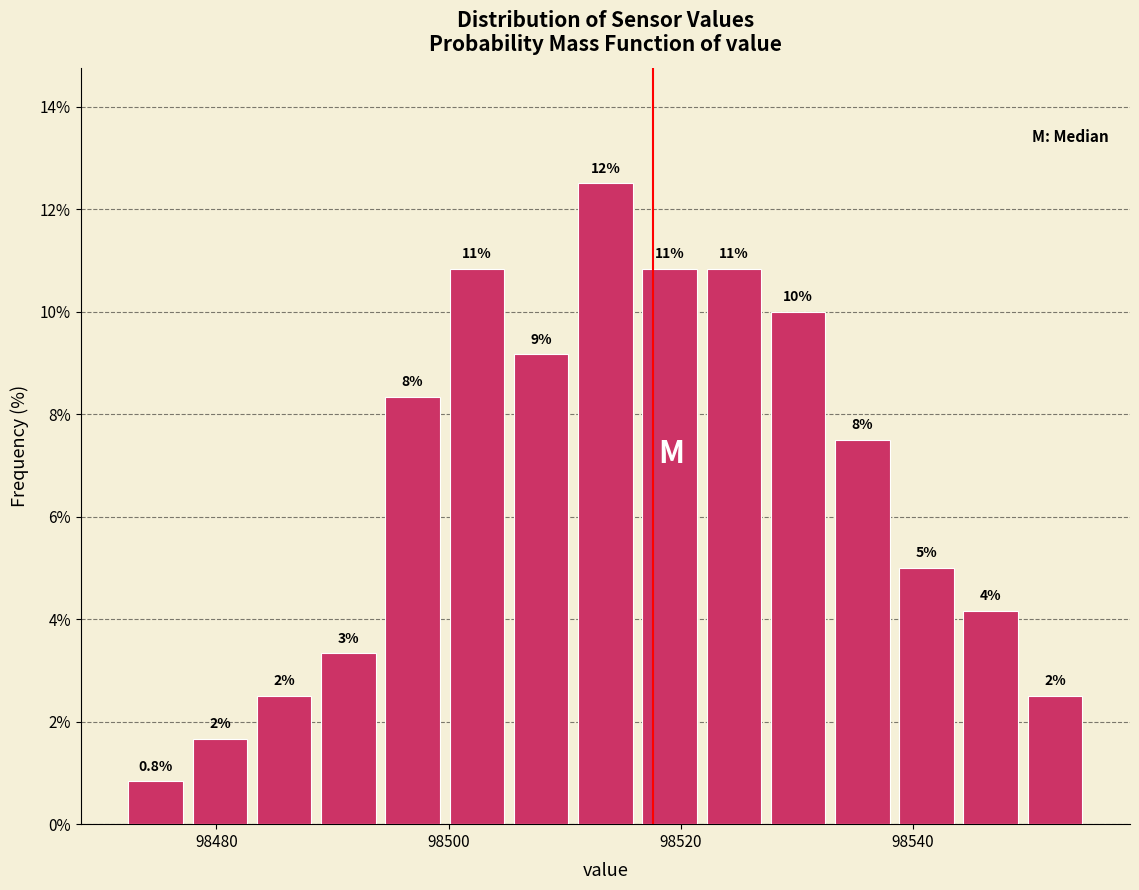

Read against the x-axis, roughly where is the centre of the tallest bar?

98514